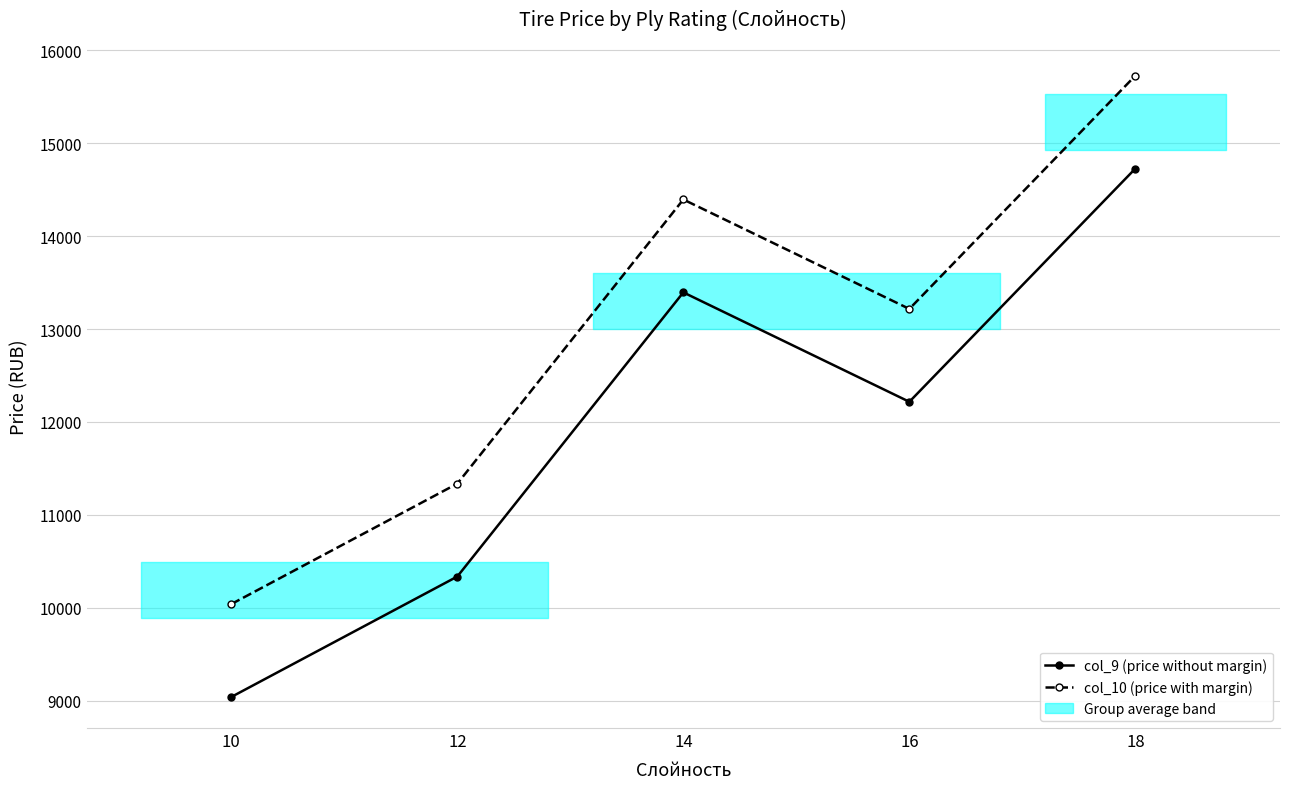

What is the difference between the maximum and minimum values in the col_10 (price with margin) series?

5688.5